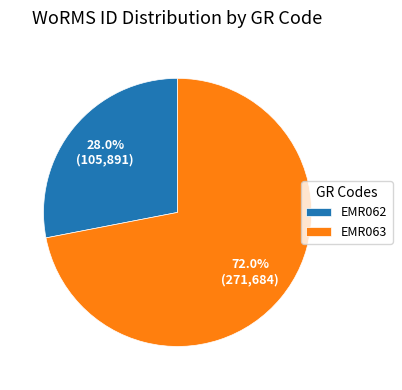

Is there a majority slice in this chart?

Yes